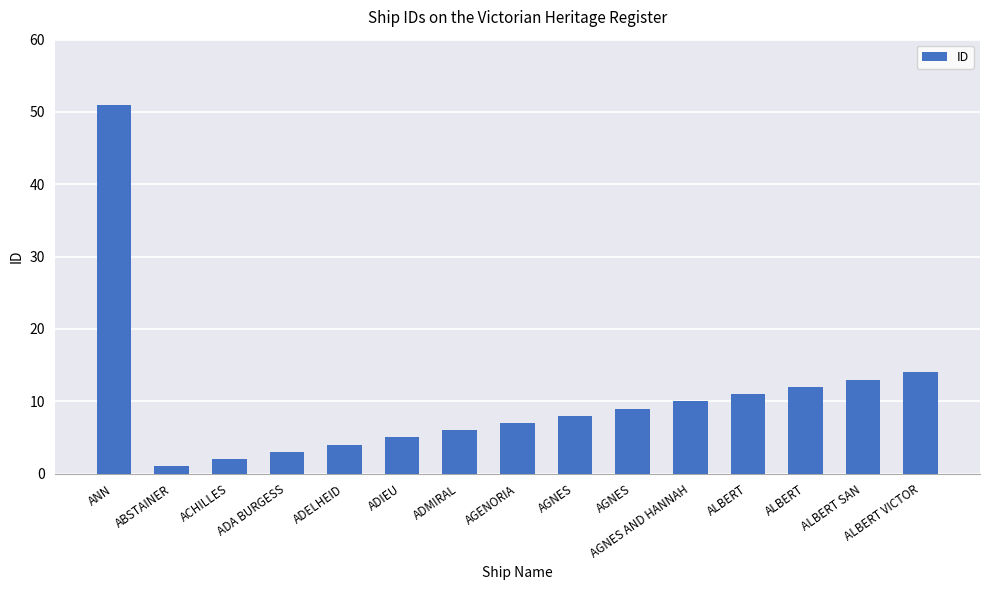

Does the chart contain any negative values?

No